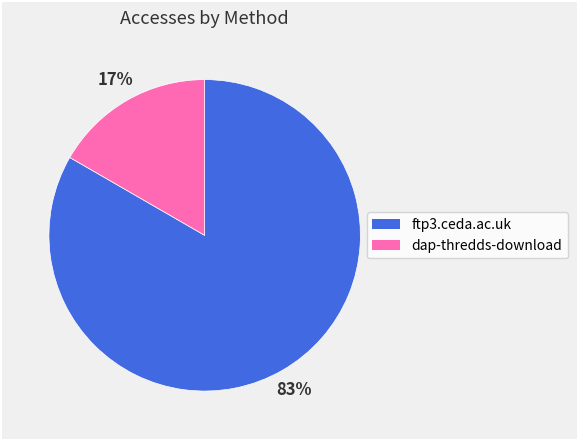

Which has a higher value, ftp3.ceda.ac.uk or dap-thredds-download?

ftp3.ceda.ac.uk